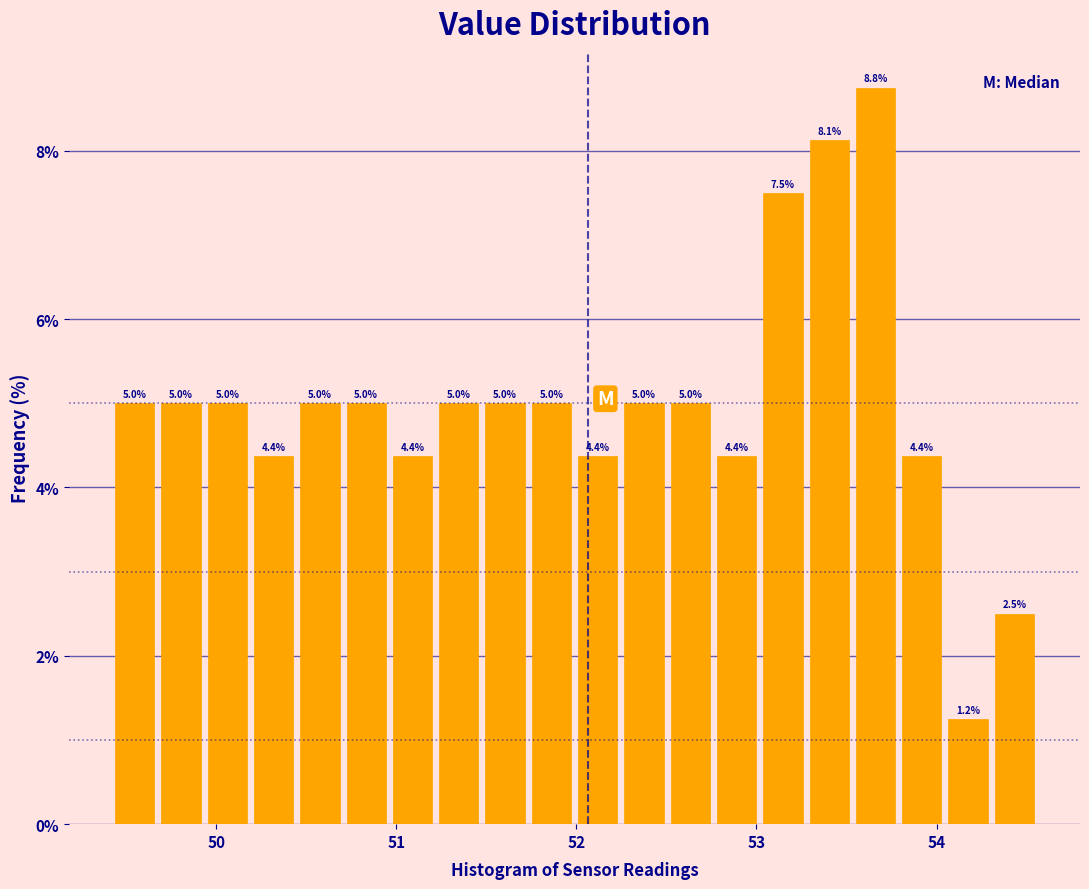

Read against the x-axis, roughly where is the centre of the tallest bar?

53.7